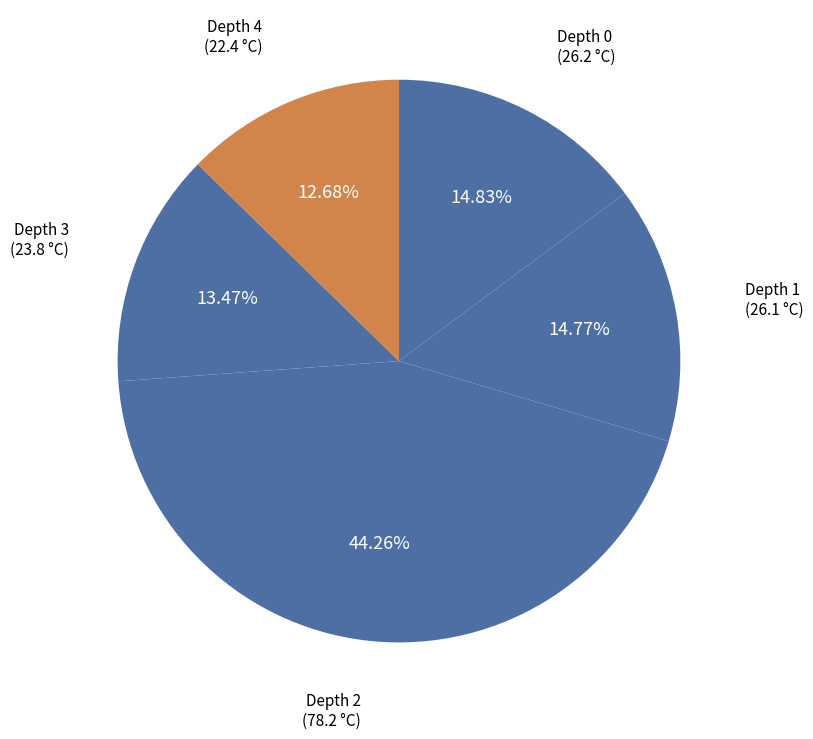

Which has a higher value, Depth 4 or Depth 3?

Depth 3